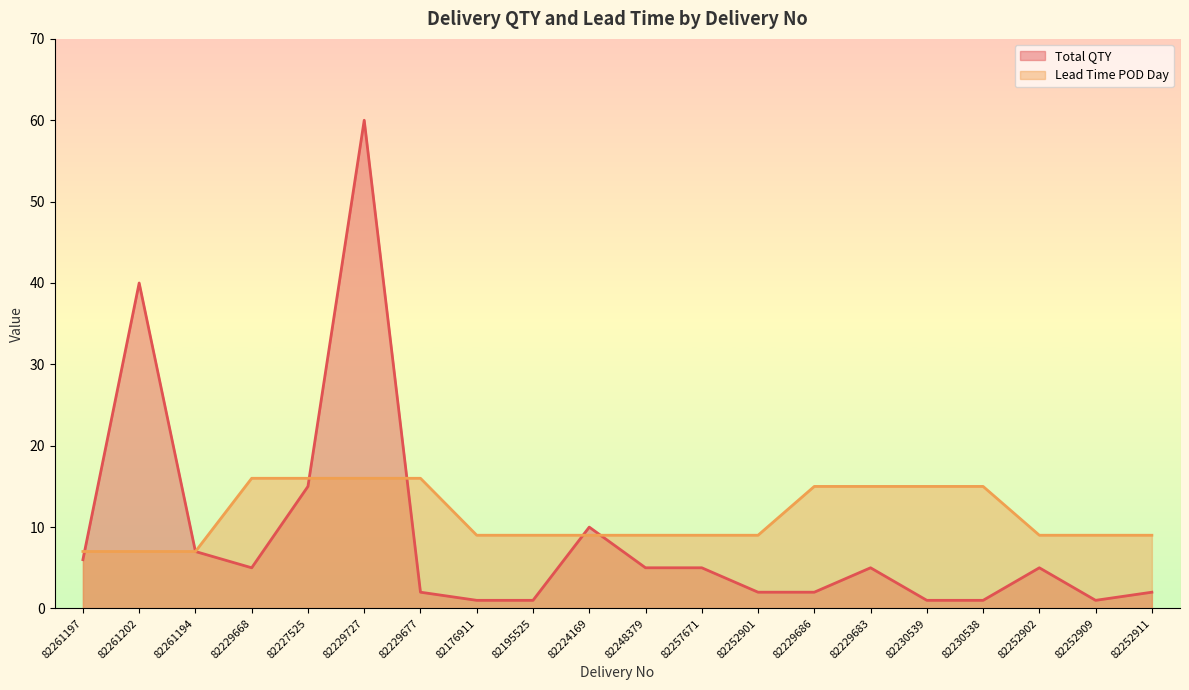

What is the average value of the Total QTY series?

9